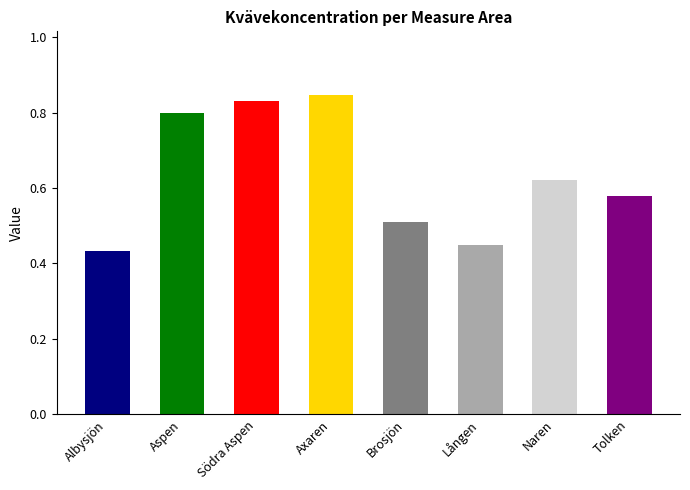

Are the bars grouped side by side (vs. stacked)?

No